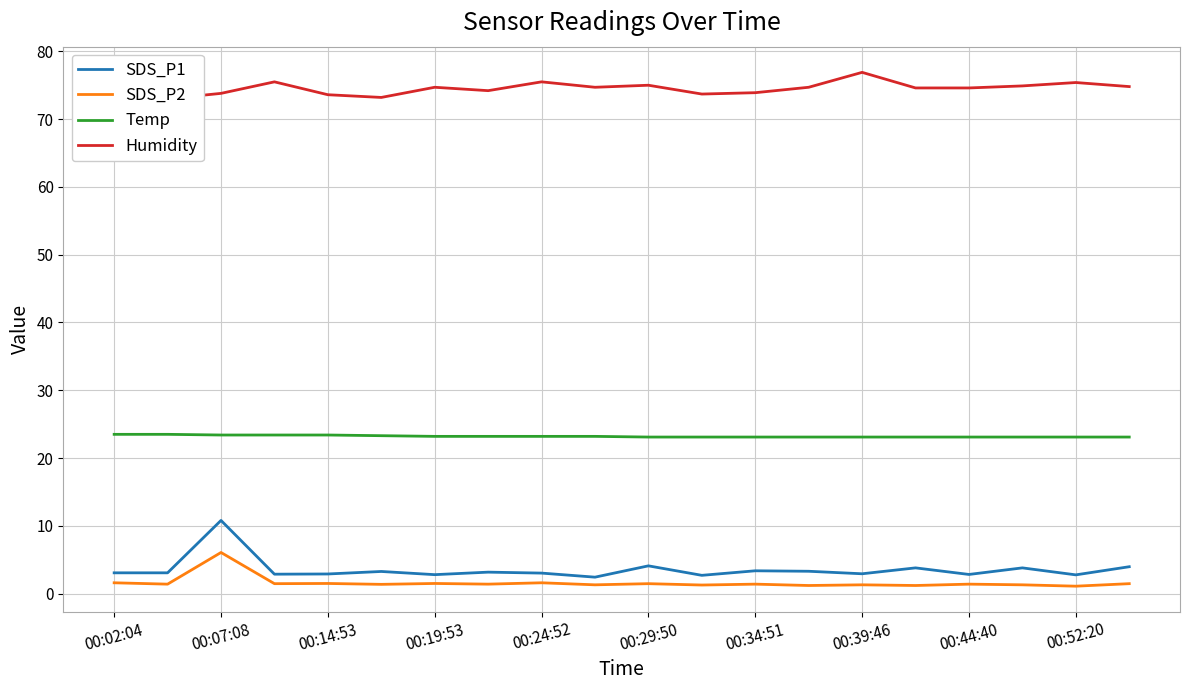

At how many categories does at least one series exceed 47?

20